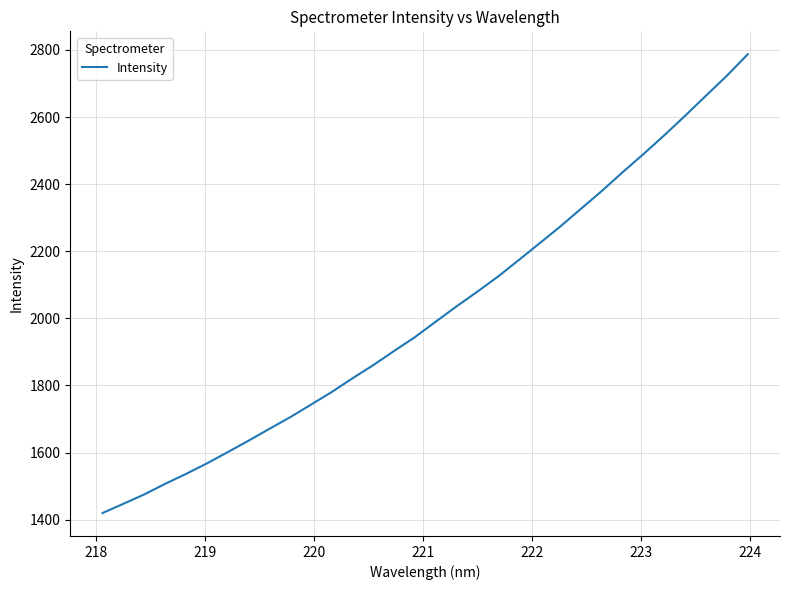

What is the maximum value shown in the chart?

2787.1